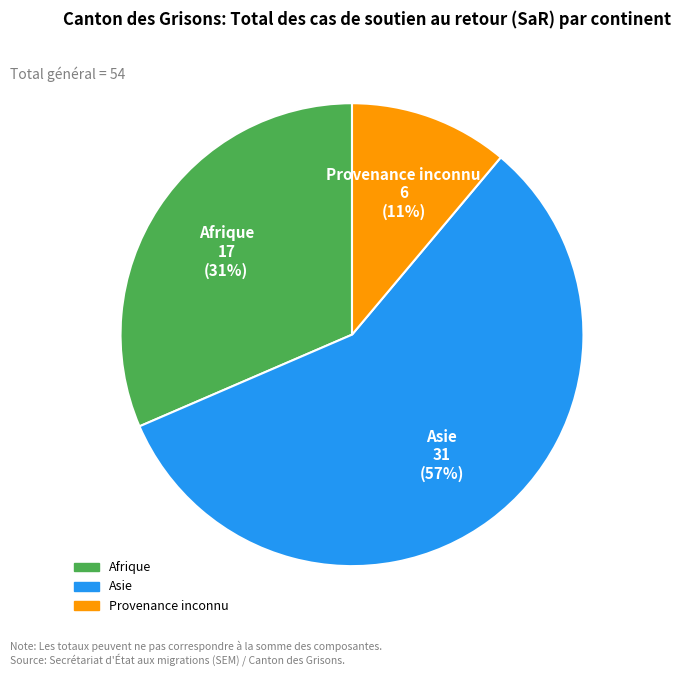

Rank the categories by value from highest to lowest.

Asie, Afrique, Provenance inconnu